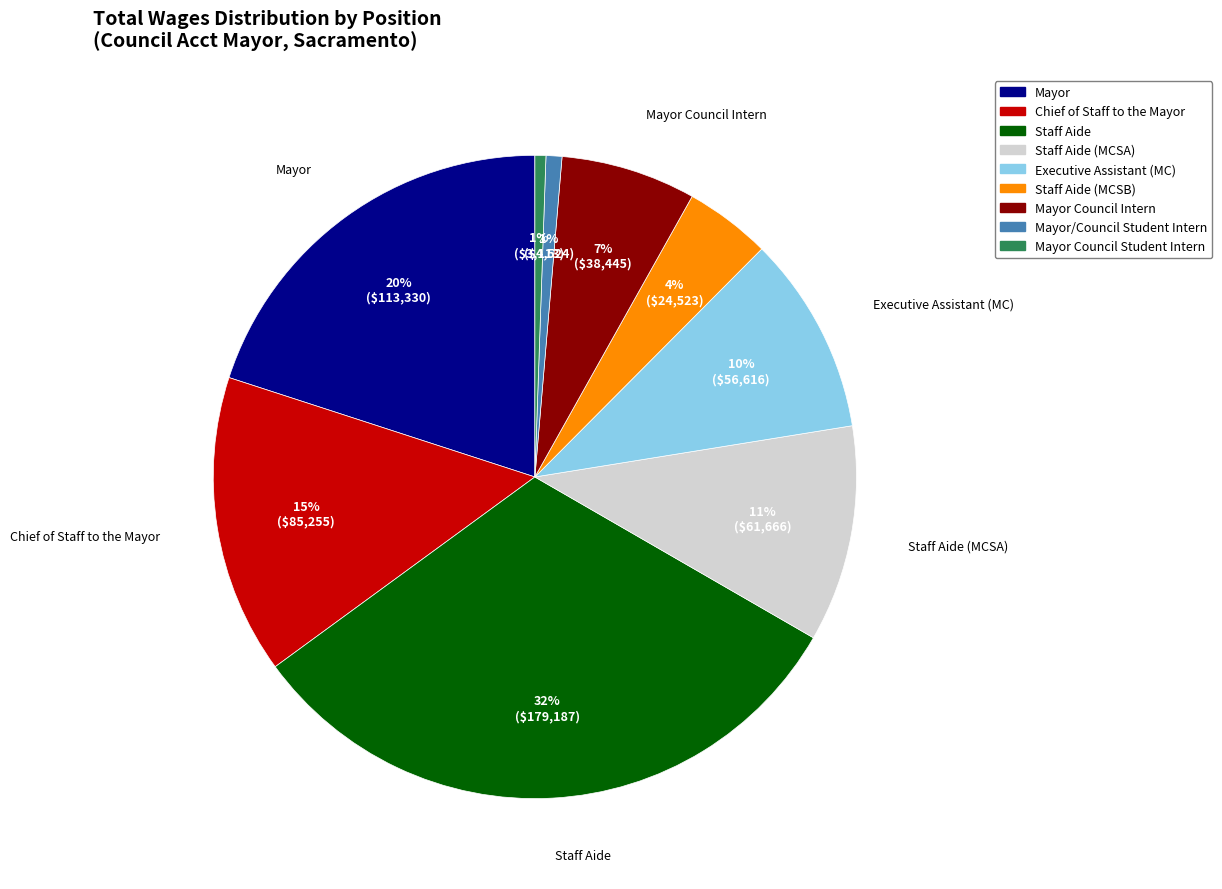

To the nearest percent, what is the difference between the largest and smallest slice percentages?

31%